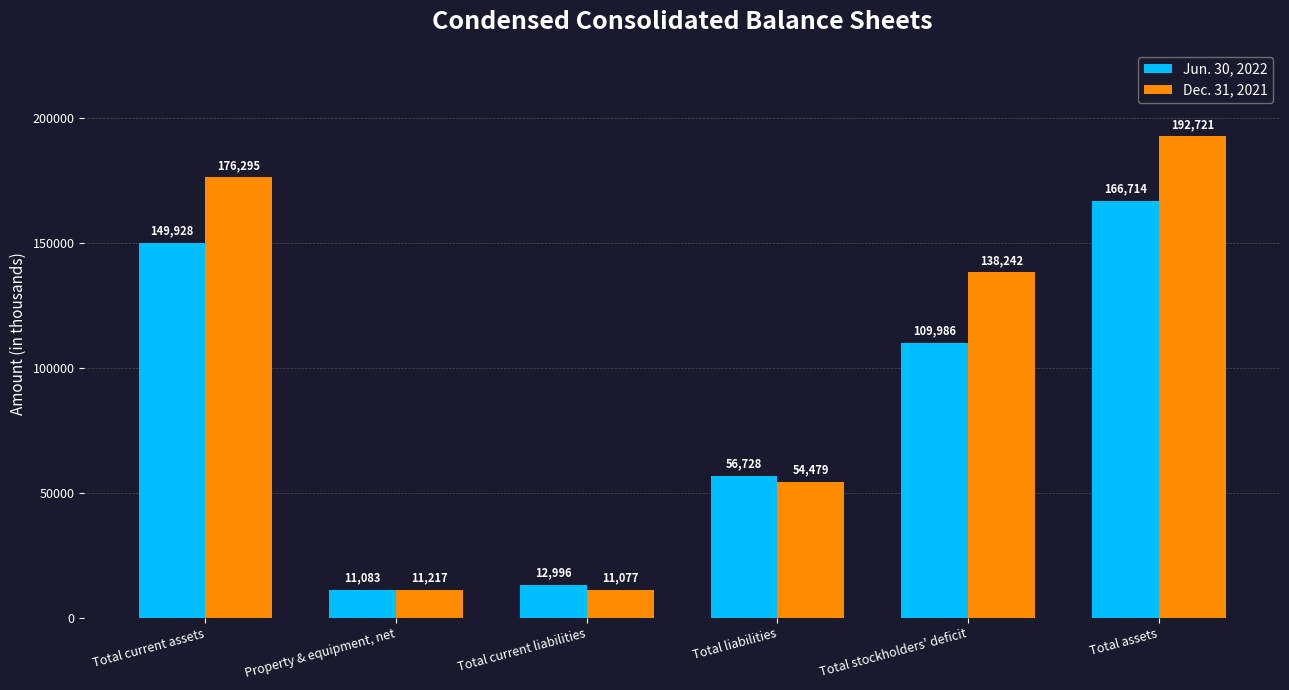

Are the bars horizontal?

No